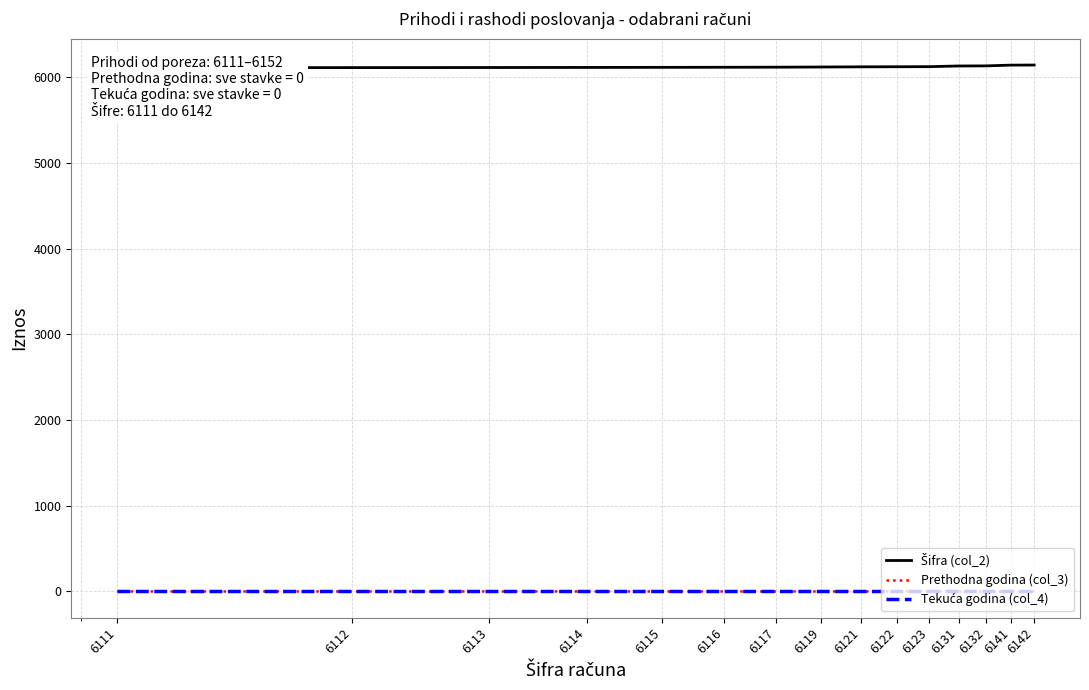

What is the value of the Šifra (col_2) point at the 7th from the left?

6117